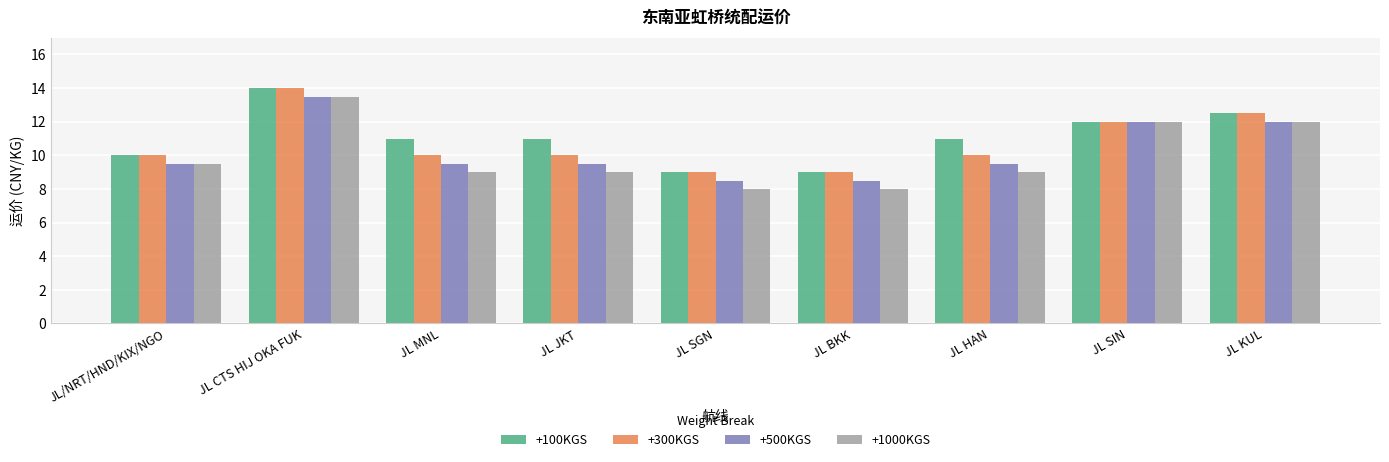

Is the value of +1000KGS at JL CTS HIJ OKA FUK greater than the value of +500KGS at JL KUL?

Yes